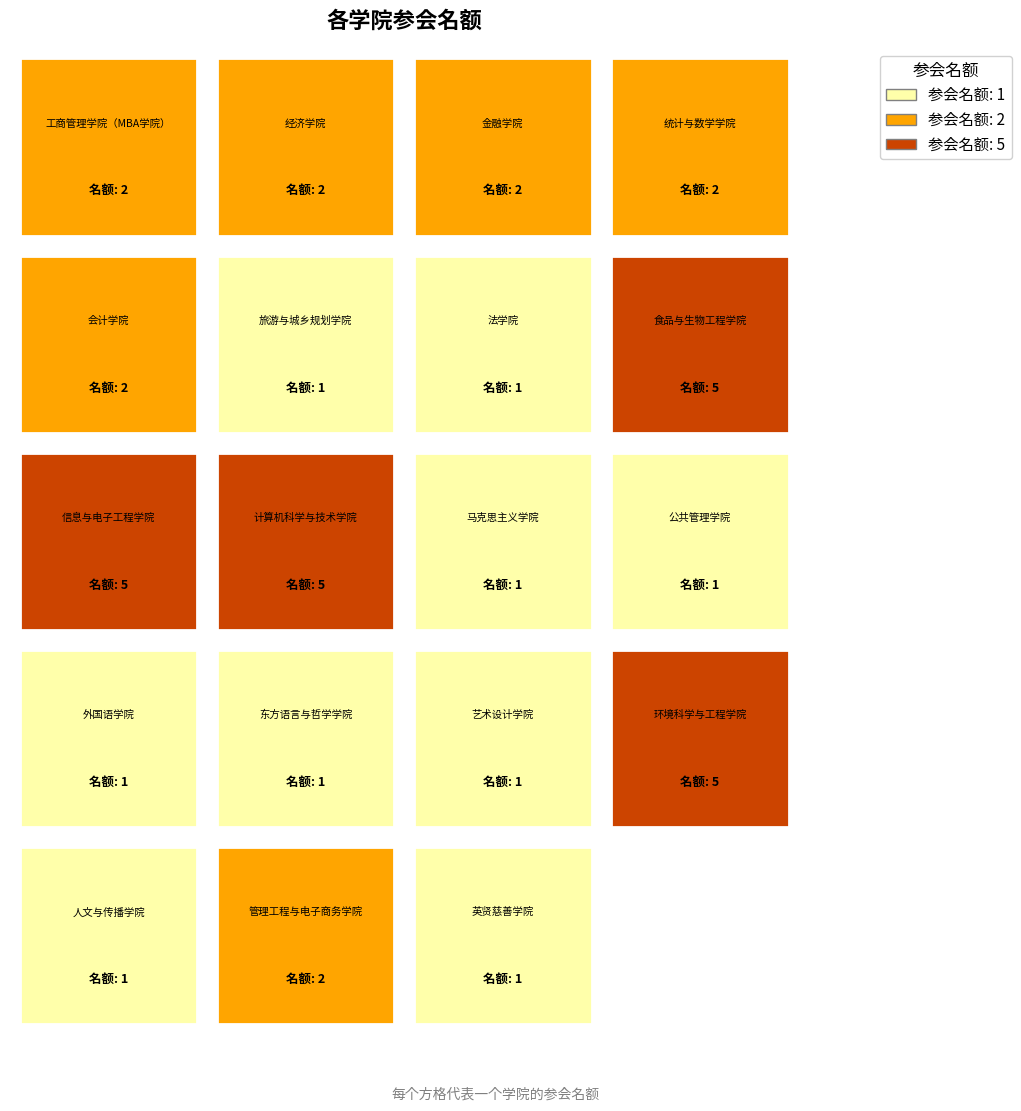

Reading left to right, list all the values displayed in this chart.

工商管理学院（MBA学院）=2	经济学院=2	金融学院=2	统计与数学学院=2	会计学院=2	旅游与城乡规划学院=1	法学院=1	食品与生物工程学院=5	信息与电子工程学院=5	计算机科学与技术学院=5	马克思主义学院=1	公共管理学院=1	外国语学院=1	东方语言与哲学学院=1	艺术设计学院=1	环境科学与工程学院=5	人文与传播学院=1	管理工程与电子商务学院=2	英贤慈善学院=1